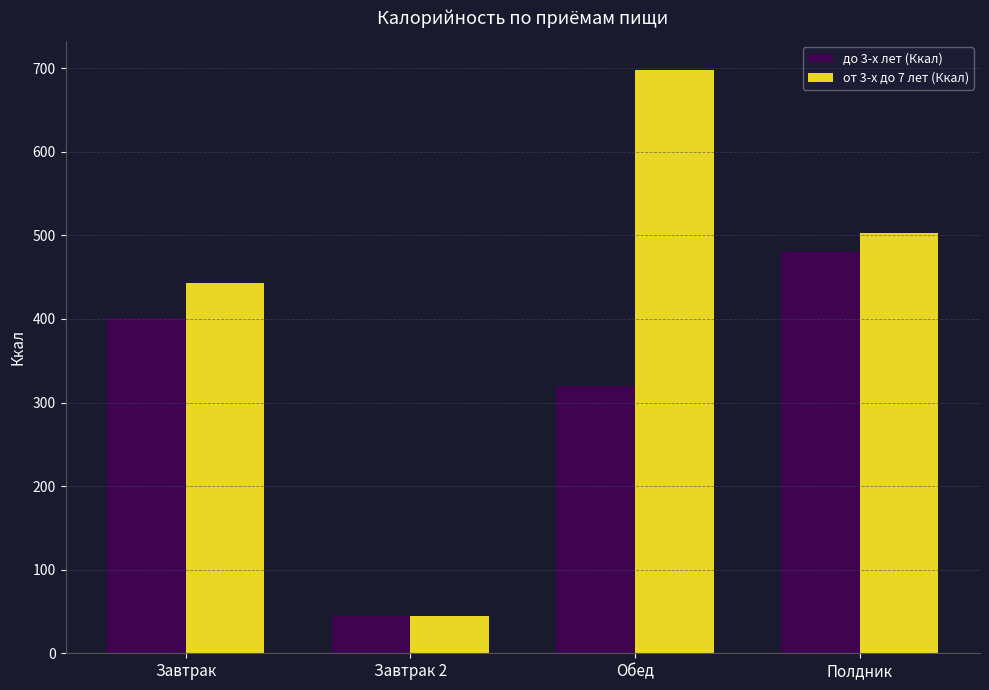

What are all the series names shown in the legend?

до 3-х лет (Ккал), от 3-х до 7 лет (Ккал)